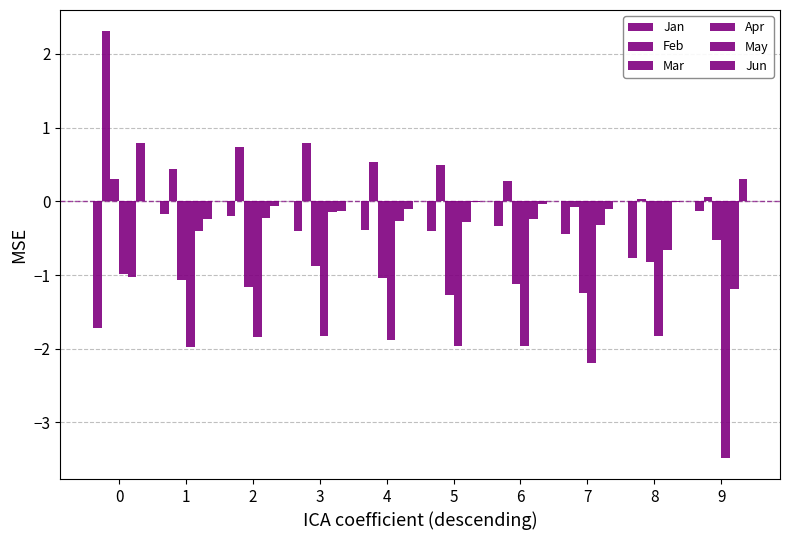

At how many categories does at least one series exceed 1?

1